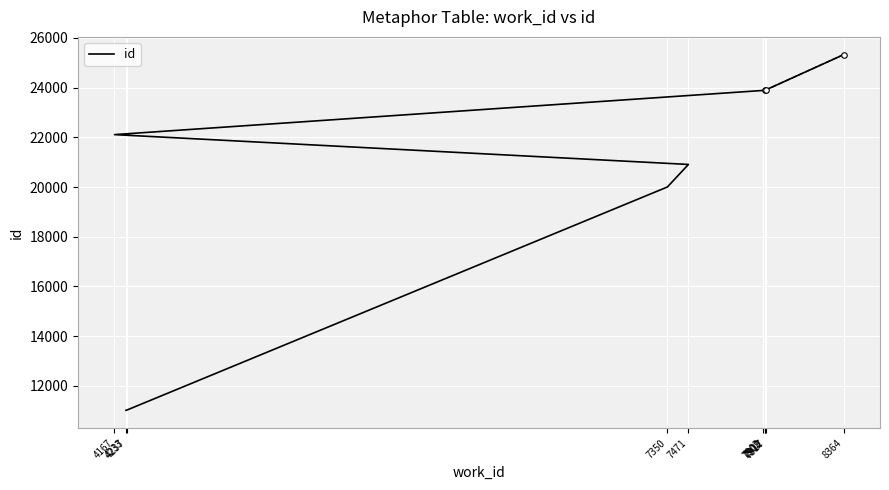

How many series are shown in this chart?

1